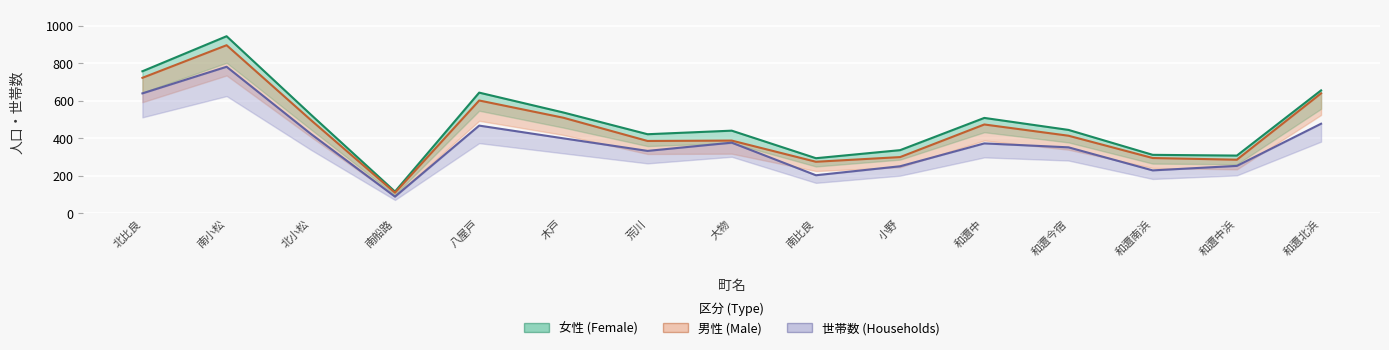

Reading left to right, list all the values displayed in this chart.

女性: 北比良=758	南小松=945	北小松=527	南船路=116	八屋戸=644	木戸=538	荒川=422	大物=441	南比良=294	小野=337	和邇中=509	和邇今宿=445	和邇南浜=312	和邇中浜=308	和邇北浜=656
男性: 北比良=723	南小松=897	北小松=498	南船路=110	八屋戸=602	木戸=510	荒川=386	大物=388	南比良=275	小野=300	和邇中=474	和邇今宿=414	和邇南浜=295	和邇中浜=286	和邇北浜=640
世帯数: 北比良=640	南小松=782	北小松=424	南船路=89	八屋戸=468	木戸=400	荒川=333	大物=377	南比良=203	小野=251	和邇中=373	和邇今宿=352	和邇南浜=229	和邇中浜=253	和邇北浜=478